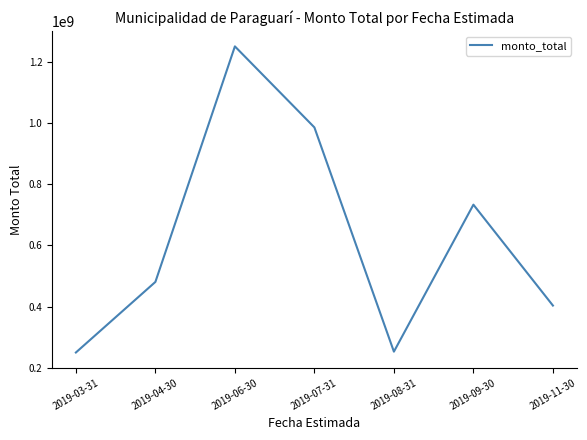

At which label is the value closest to 750196571?

2019-09-30